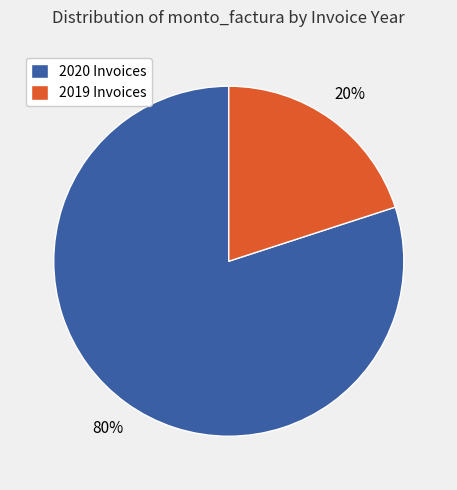

How many segments does this pie chart have?

2